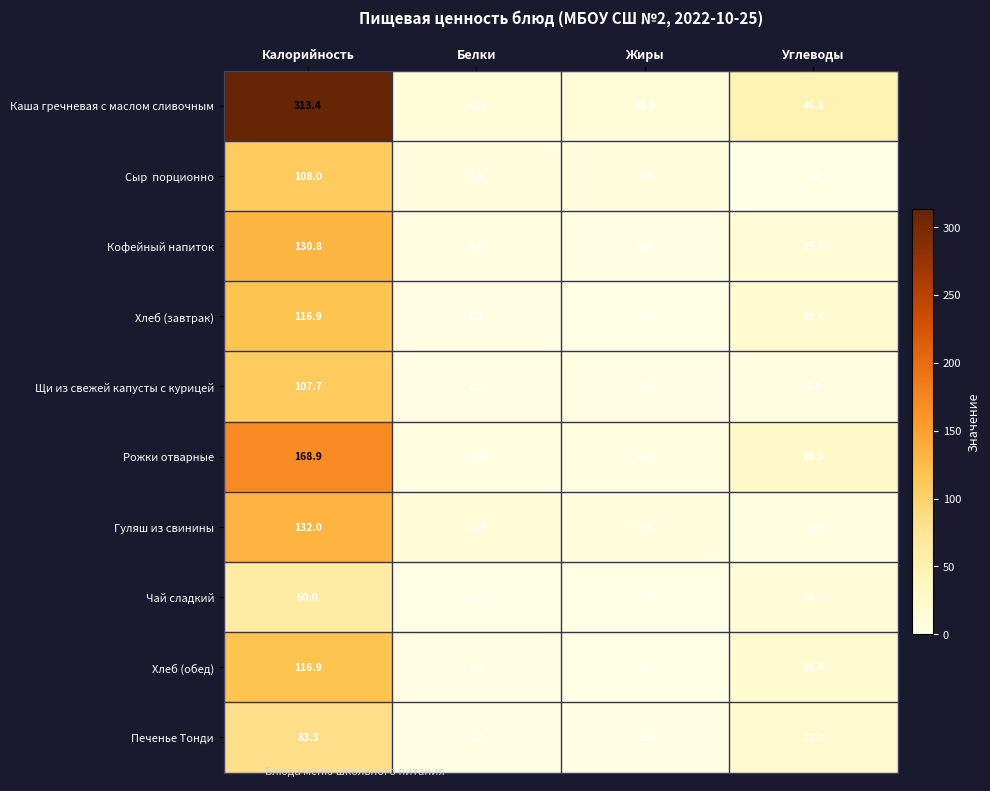

Count the number of data series in this chart.

10